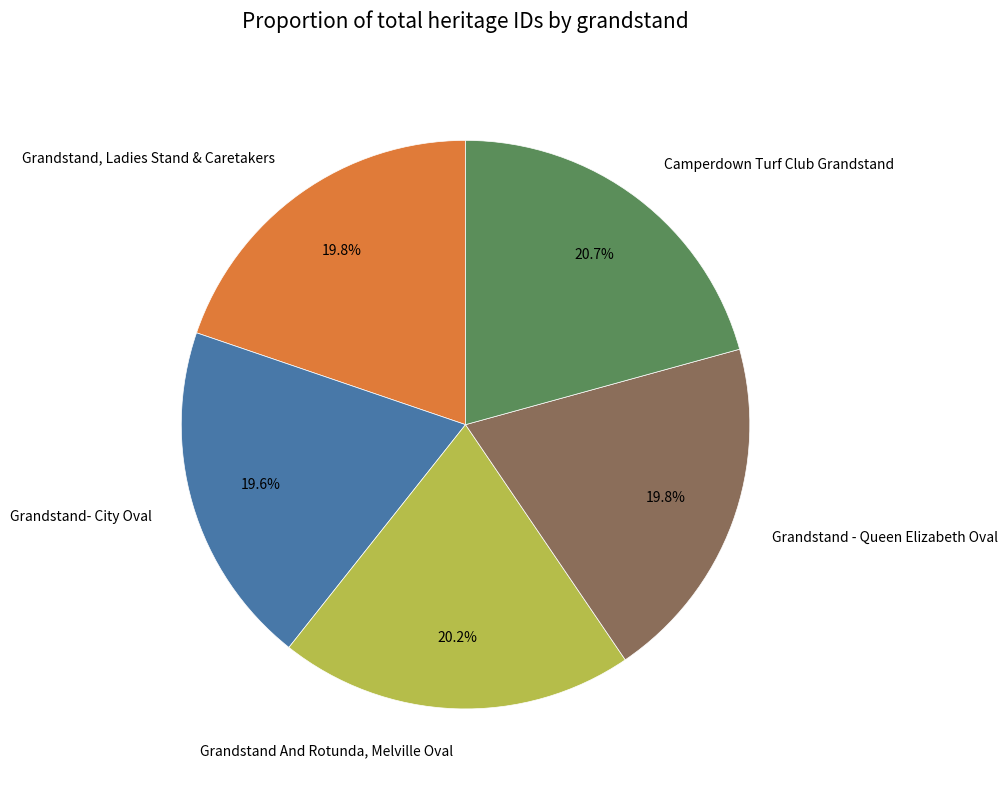

Which category has the biggest portion of the pie?

Camperdown Turf Club Grandstand